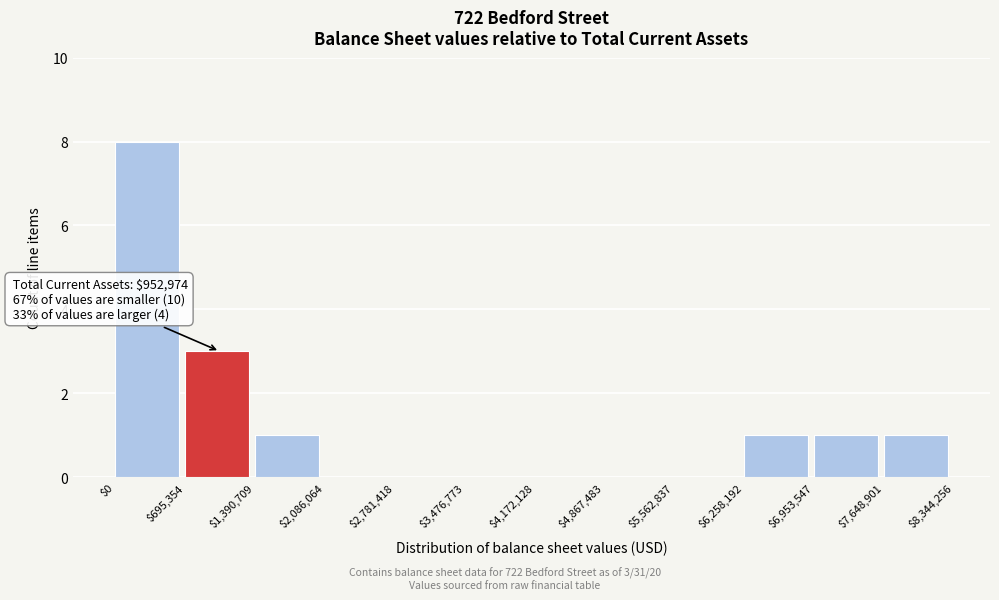

Which range on the x-axis has the tallest bar?

$0 to $695,354